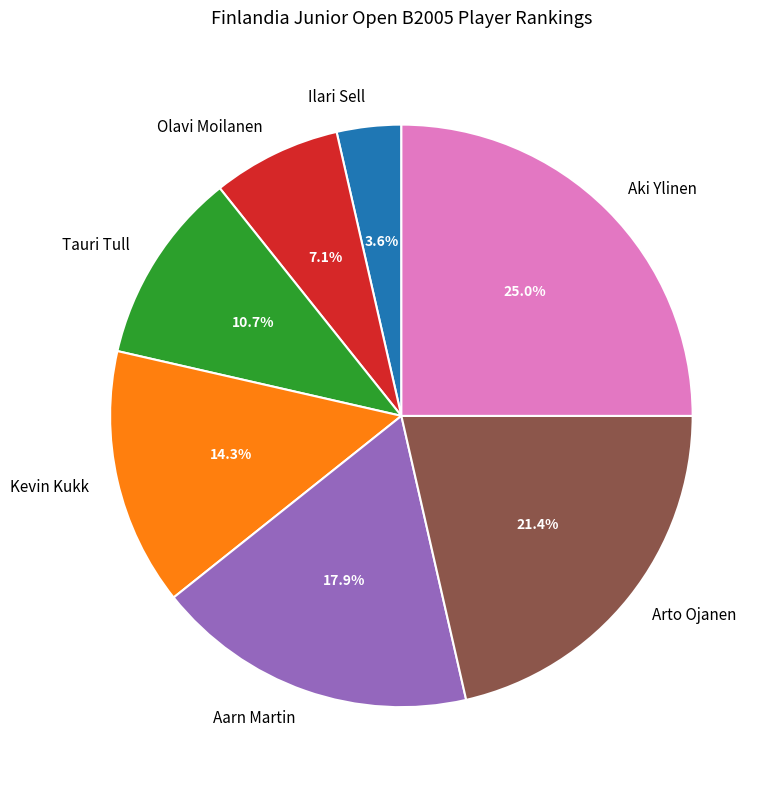

Which has a higher value, Aarn Martin or Aki Ylinen?

Aki Ylinen